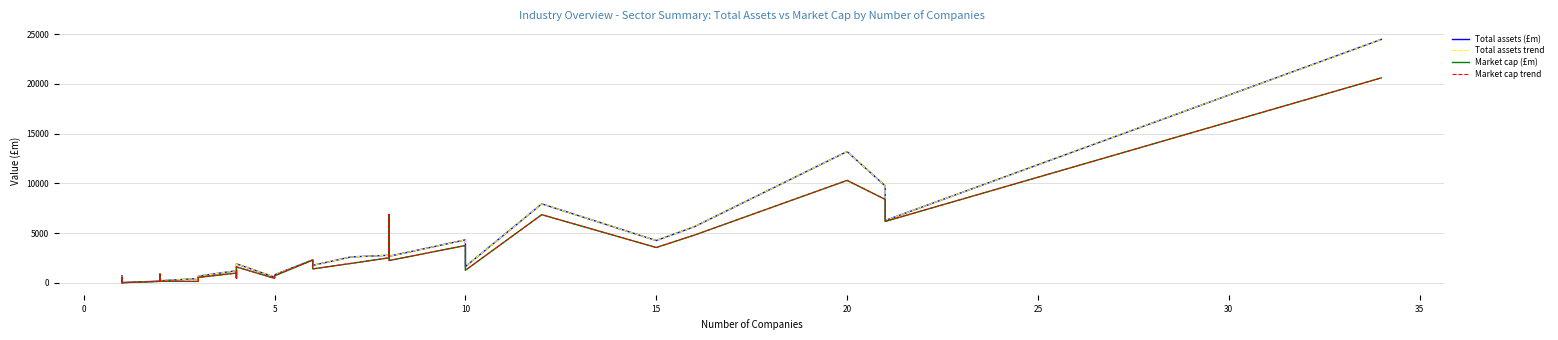

True or false: Total assets (£m) and Total assets trend intersect in this chart.

False